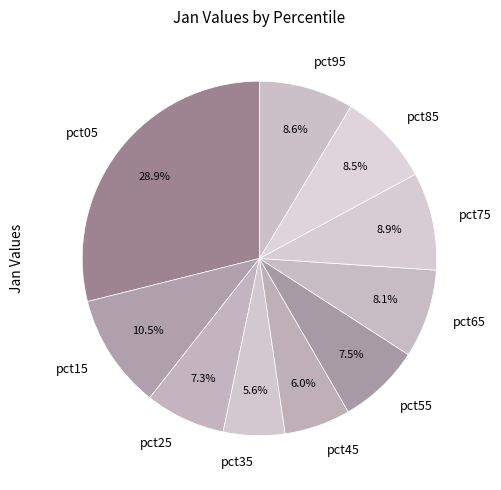

The pct65 slice represents 23% of the pie. True or false?

False